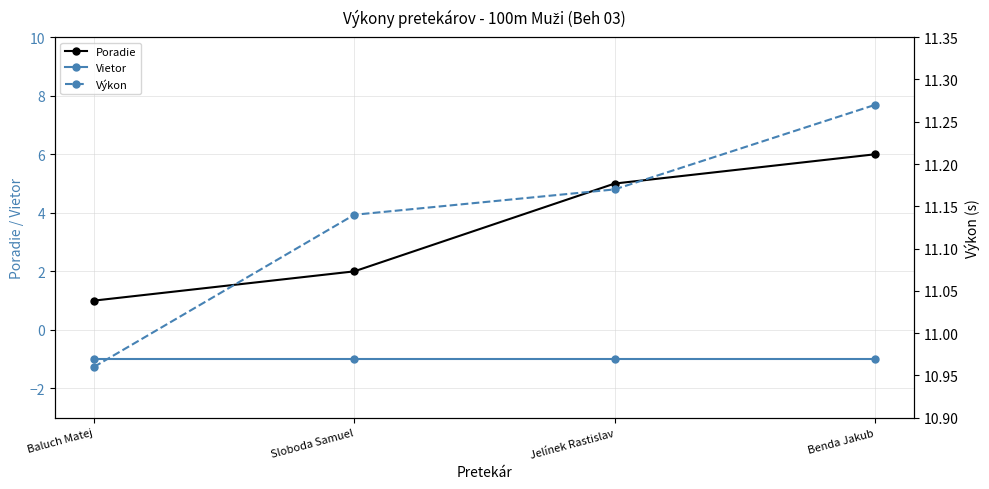

Is the value of Vietor at Jelínek Rastislav greater than the value of Poradie at Benda Jakub?

No